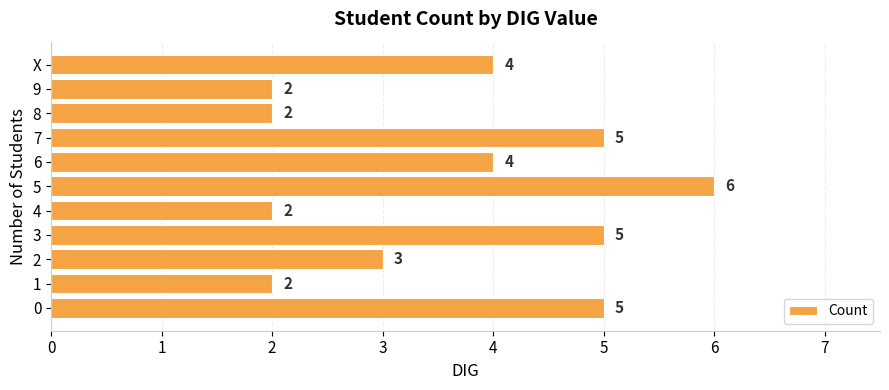

What is the maximum value shown in the chart?

6